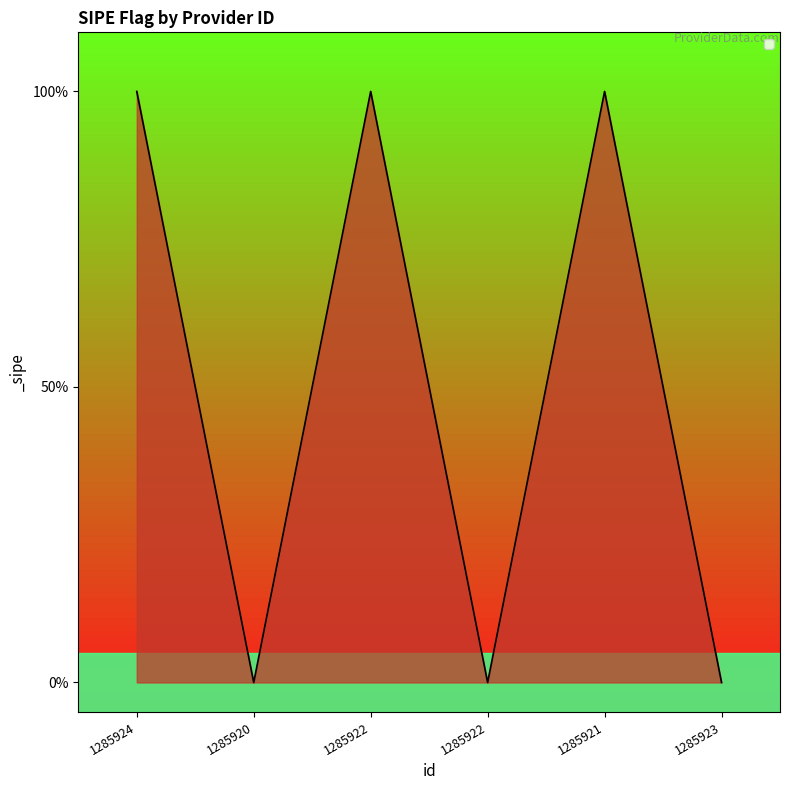

List the labels in order of value, largest first.

1285924, 1285922, 1285921, 1285920, 1285922, 1285923